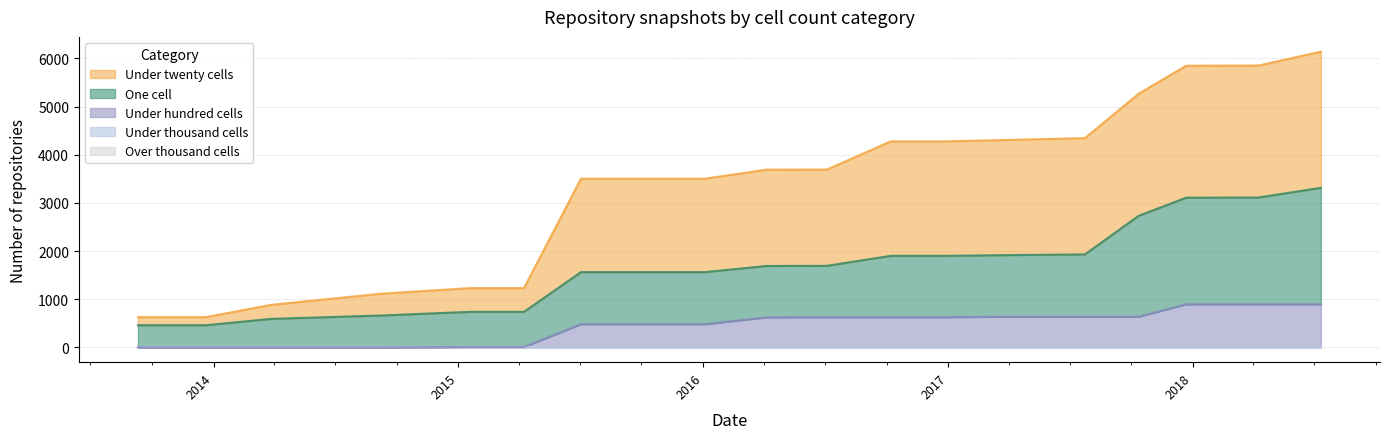

Which category has the lowest value in the one_cell series?

2013-09-10